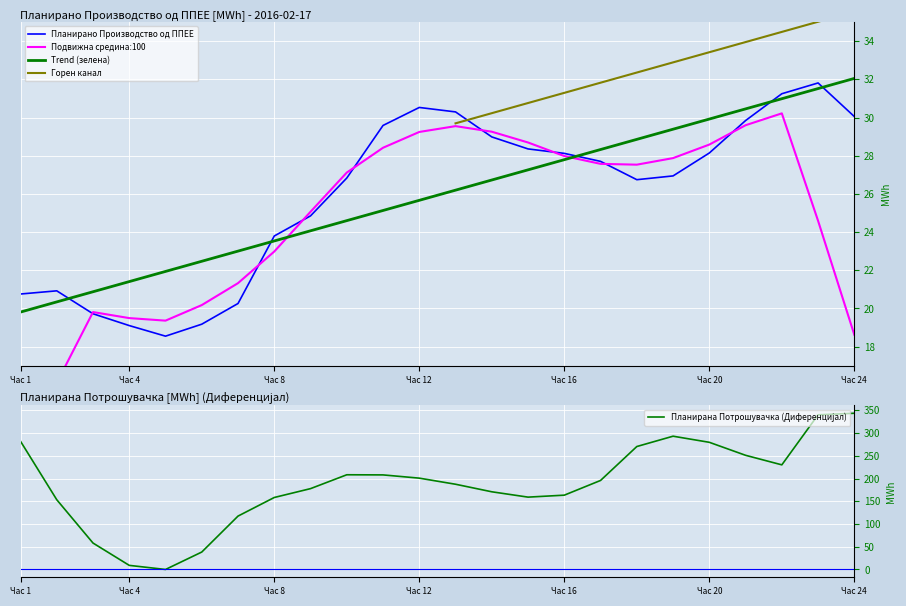

What is the maximum value for Планирано Производство од ППЕЕ?

31.8